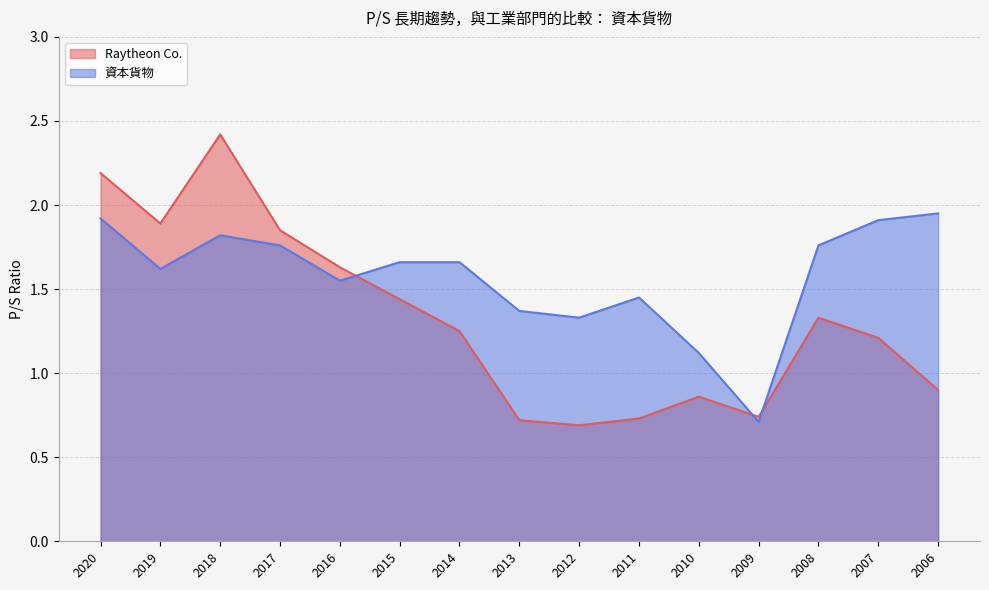

Between 2012 and 2011, which series saw the biggest shift?

資本貨物